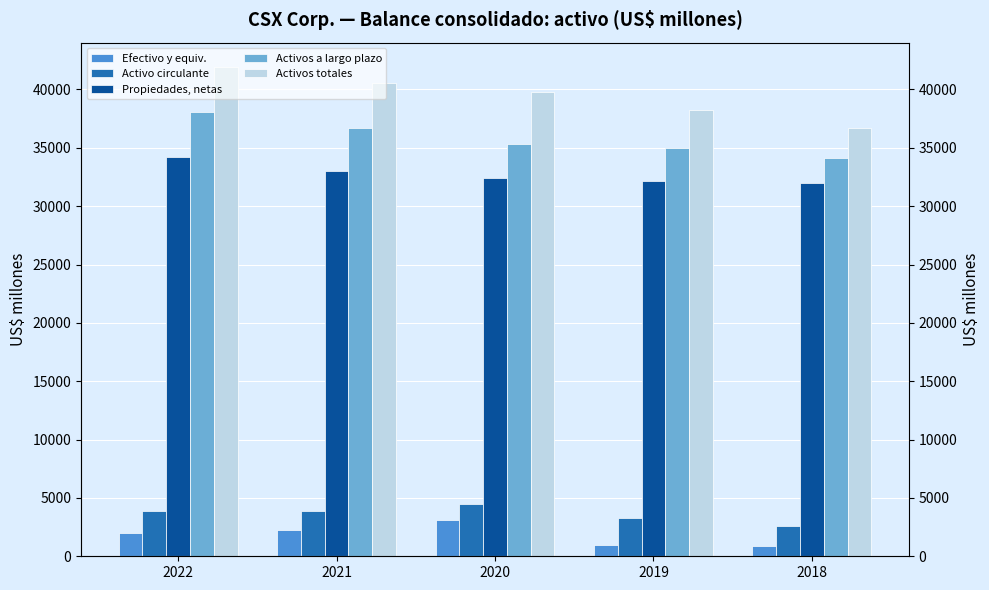

Reading right to left, extract all data points from this chart.

Efectivo y equiv.: 858	958	3129	2239	1958
Activo circulante: 2565	3278	4441	3873	3849
Propiedades, netas: 31998	32168	32444	33015	34242
Activos a largo plazo: 34164	34979	35352	36658	38063
Activos totales: 36729	38257	39793	40531	41912